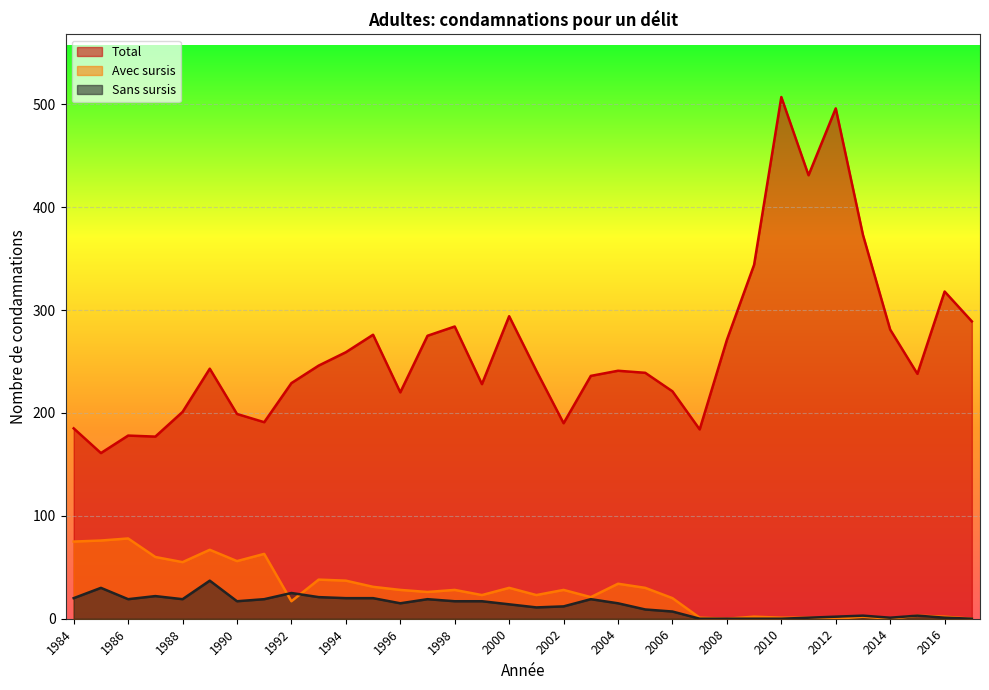

Is the value of Sans sursis at 2010 greater than the value of Avec sursis at 1993?

No